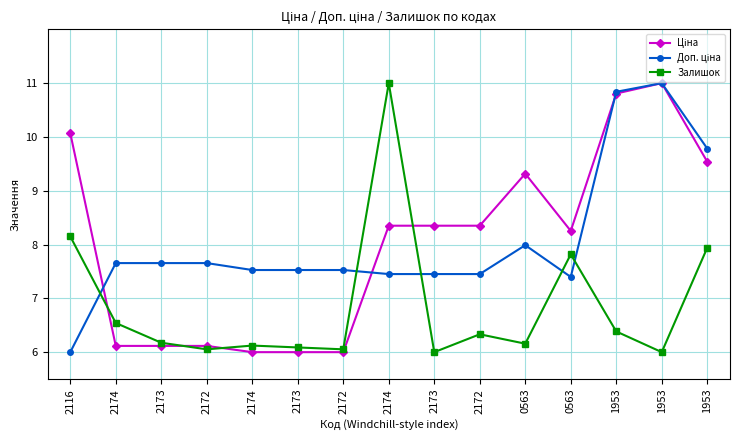

How many lines are shown in the chart?

3